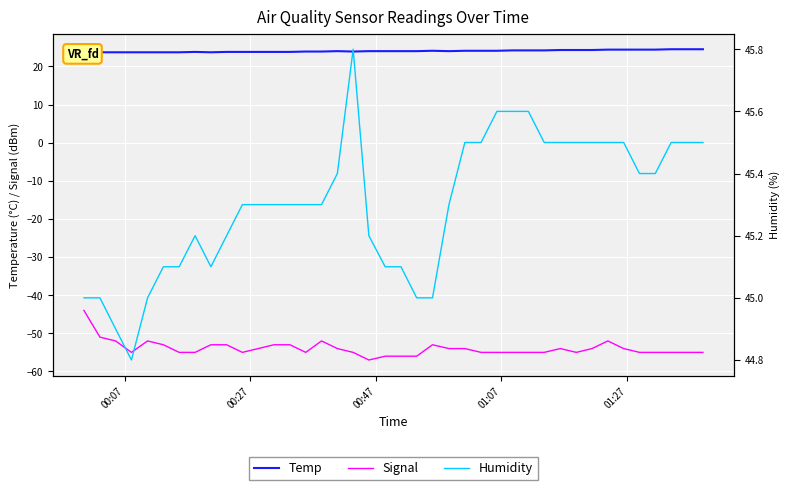

What is the minimum value for Signal?

-57